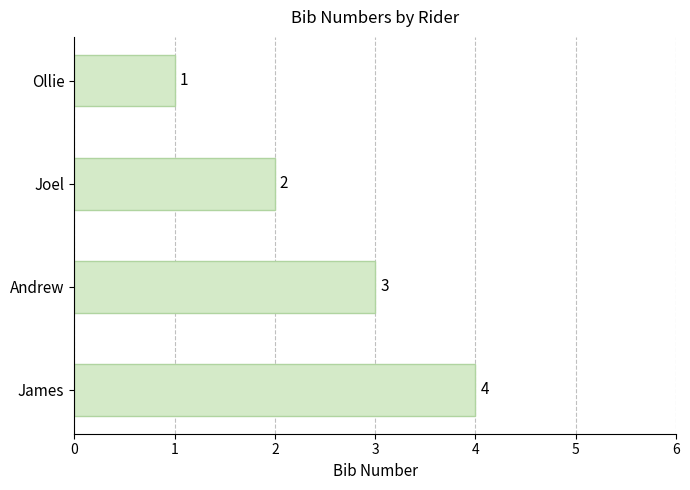

What is the ratio of the value at Joel to the value at Ollie?

2.0